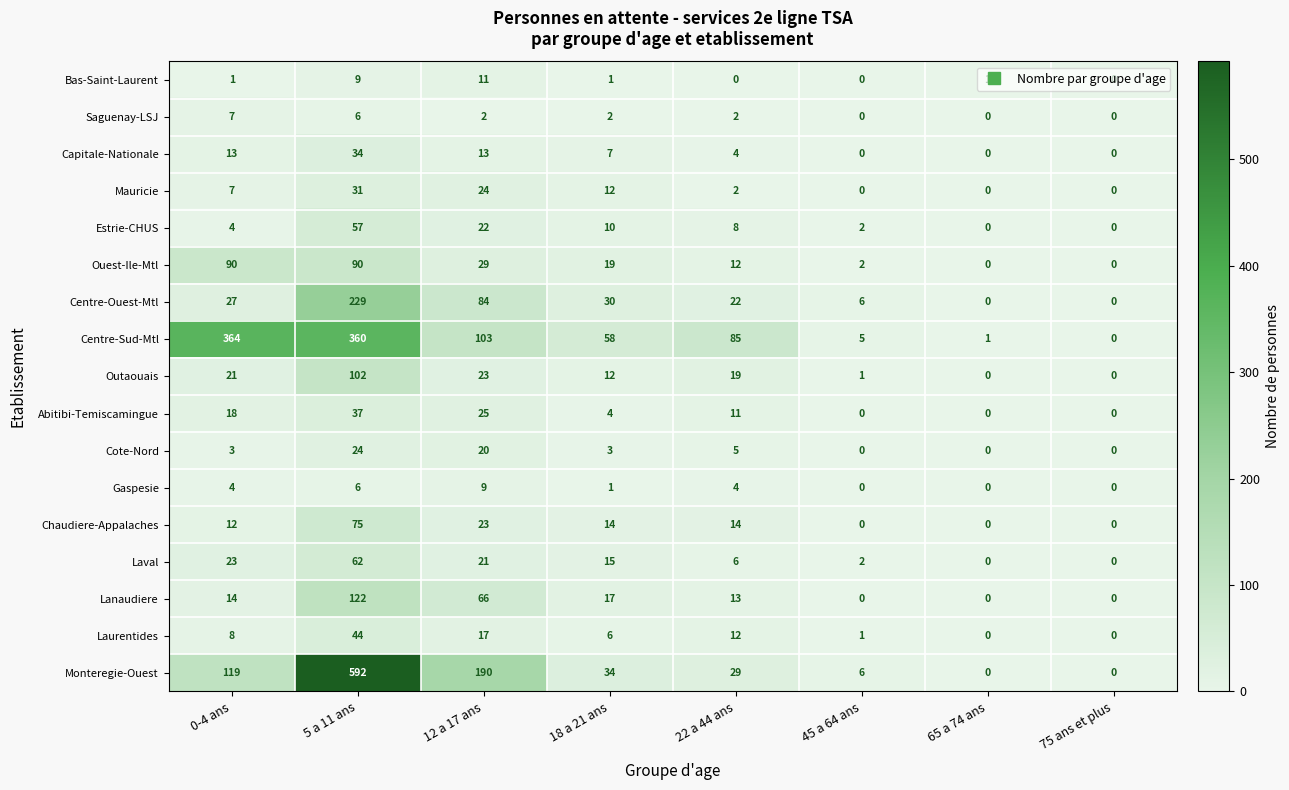

Which series has the largest range (max minus min)?

Monteregie-Ouest